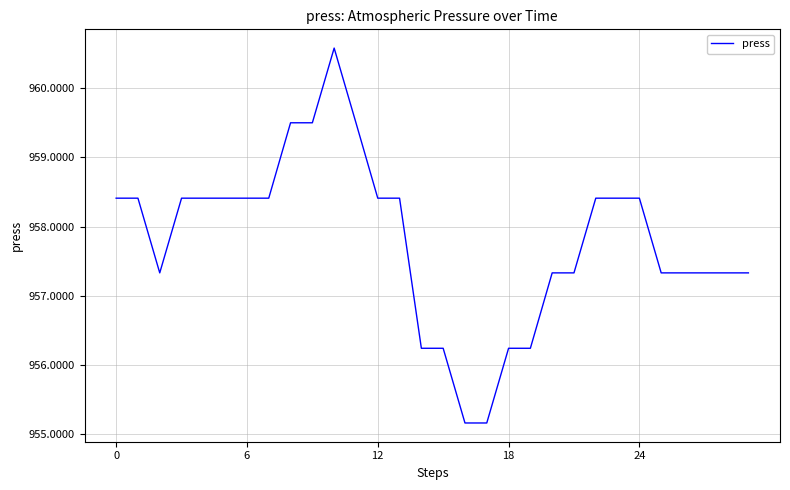

What is the sum of all values?

28733.9